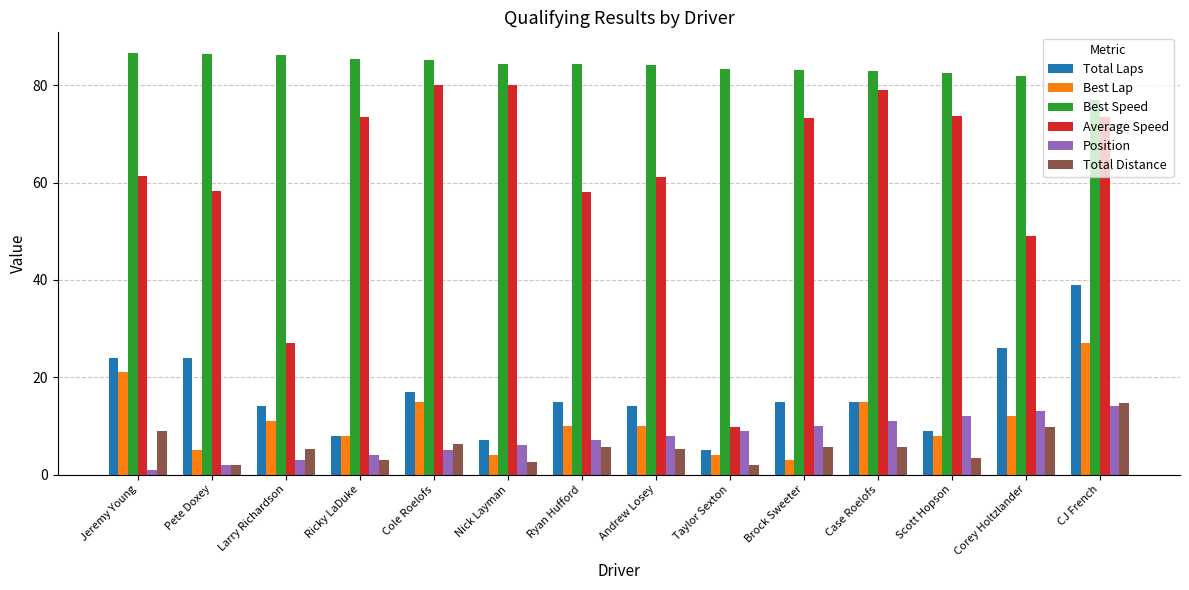

What is the difference between the second highest and second lowest values in the Best Speed series?

4.5